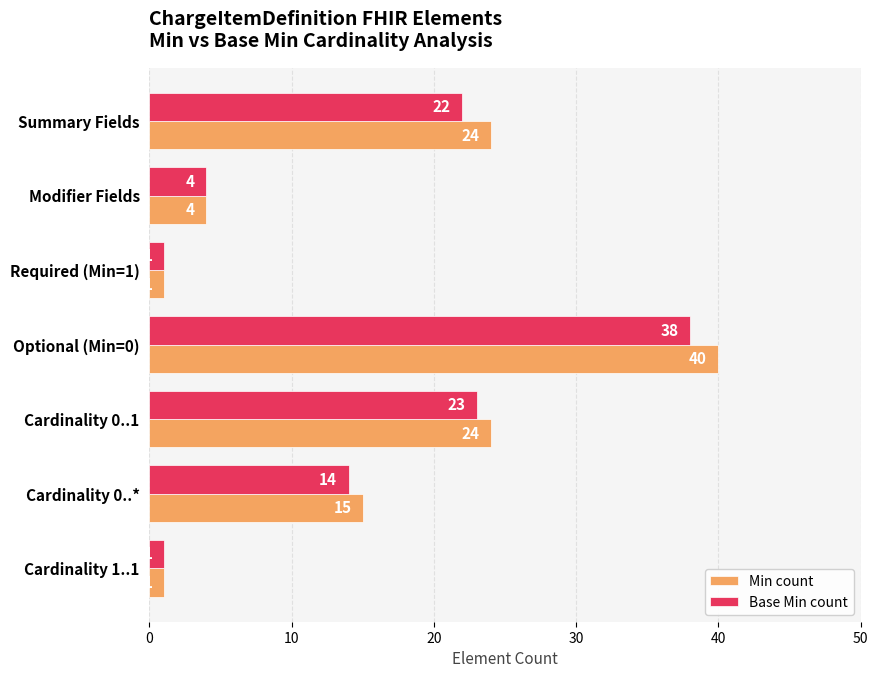

At which label is Base Min count closest to 19?

Summary Fields